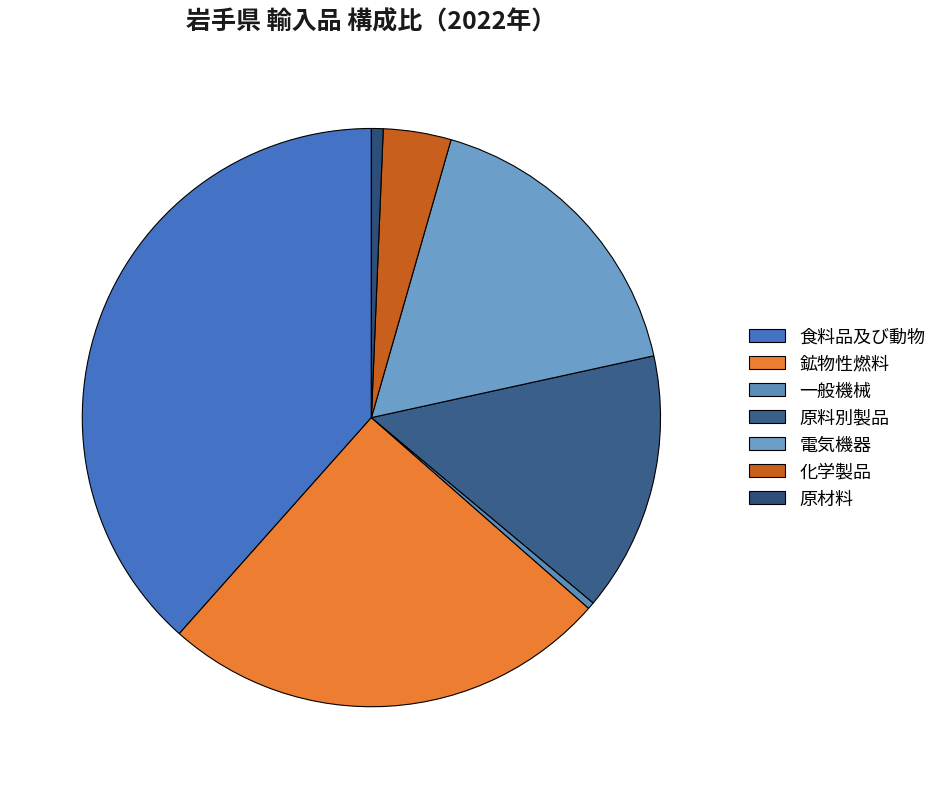

Rank the categories by value from lowest to highest.

一般機械, 原材料, 化学製品, 原料別製品, 電気機器, 鉱物性燃料, 食料品及び動物